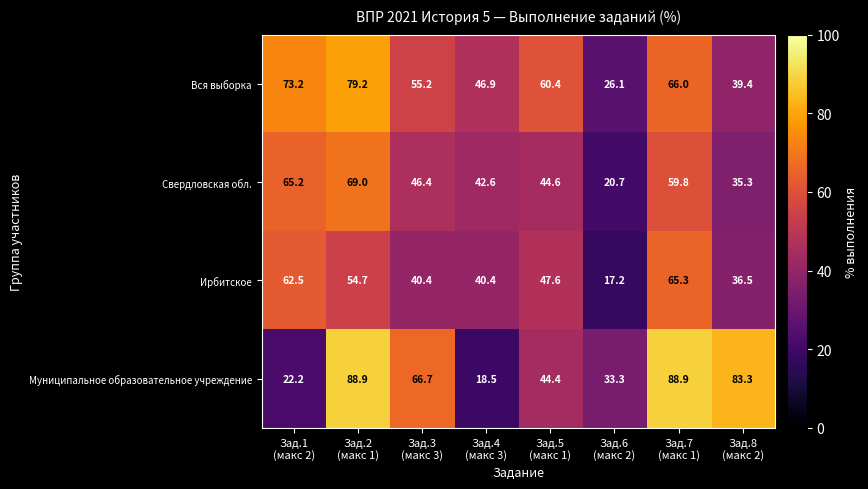

What is the average value of the Свердловская обл. series?

48.0